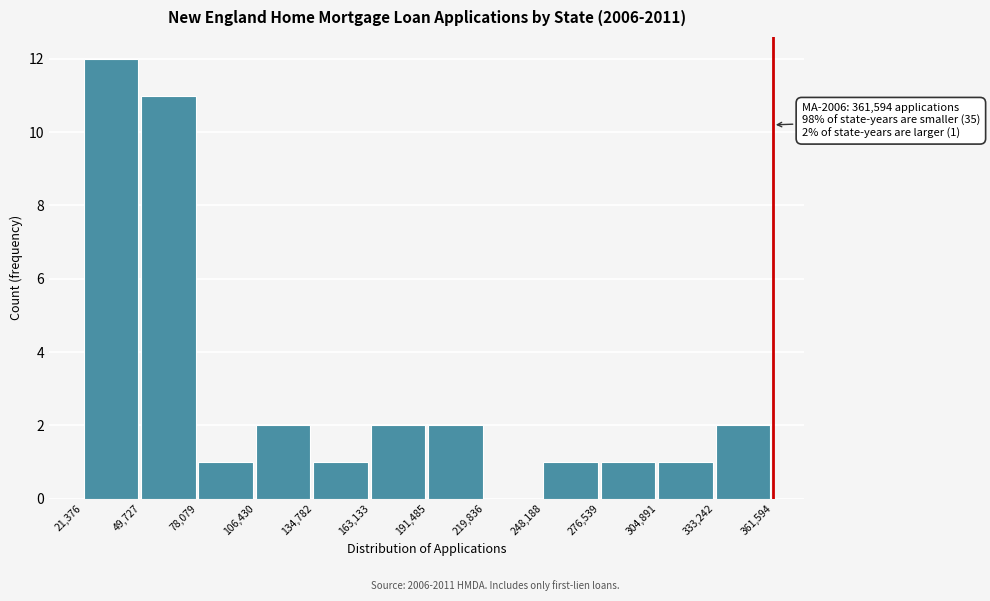

Over which range of the x-axis is the bar tallest?

21,376 to 49,727